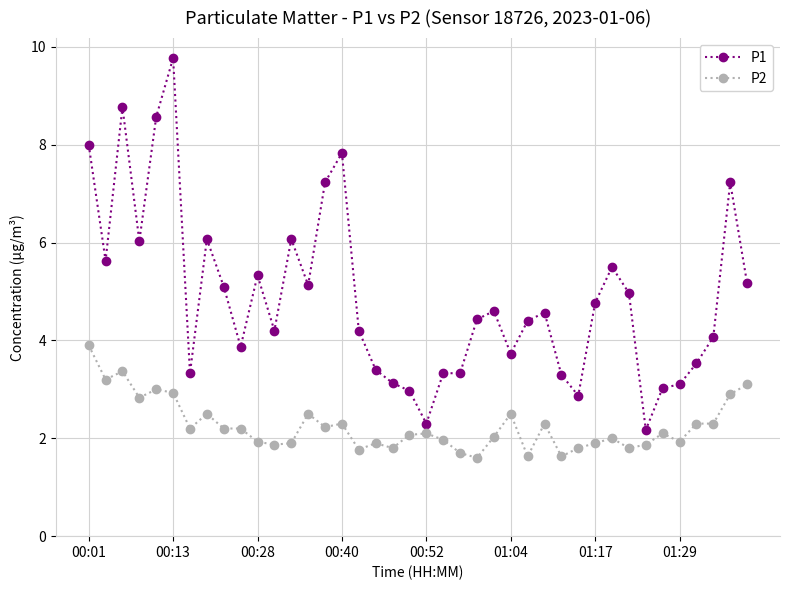

Which series has the largest total across all categories?

P1